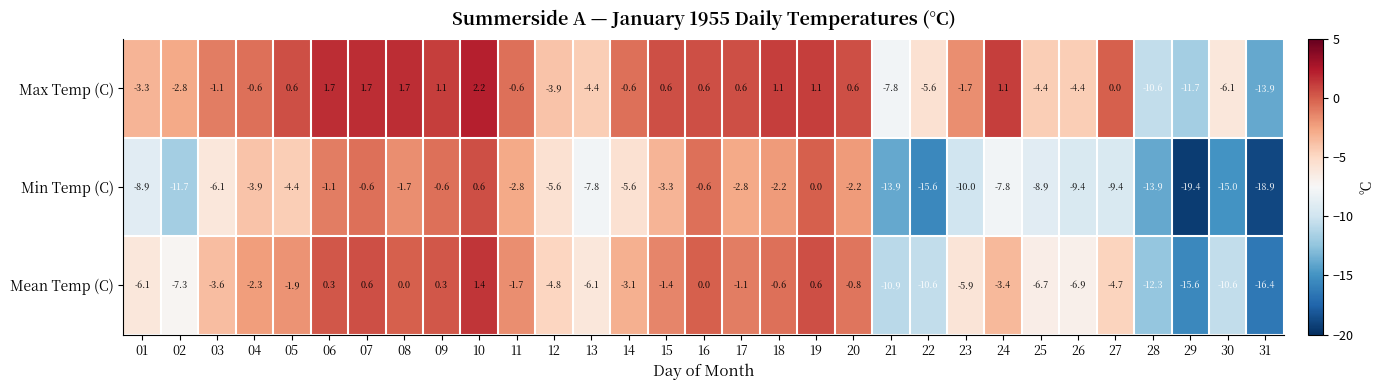

What is the smallest value displayed?

-19.4